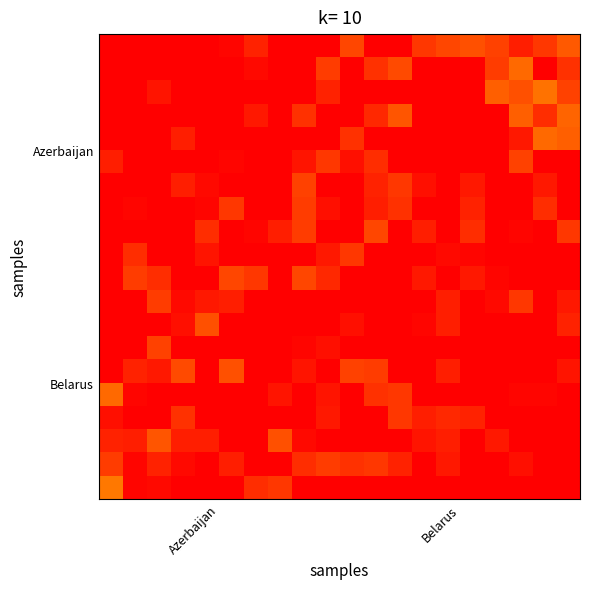

How many categories are shown in the chart?

20